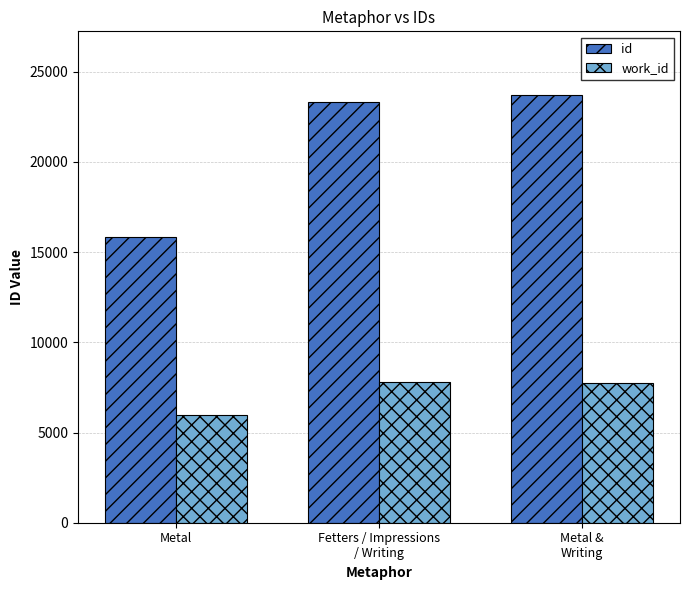

Which series changed the most between Metal and Metal &
Writing?

id